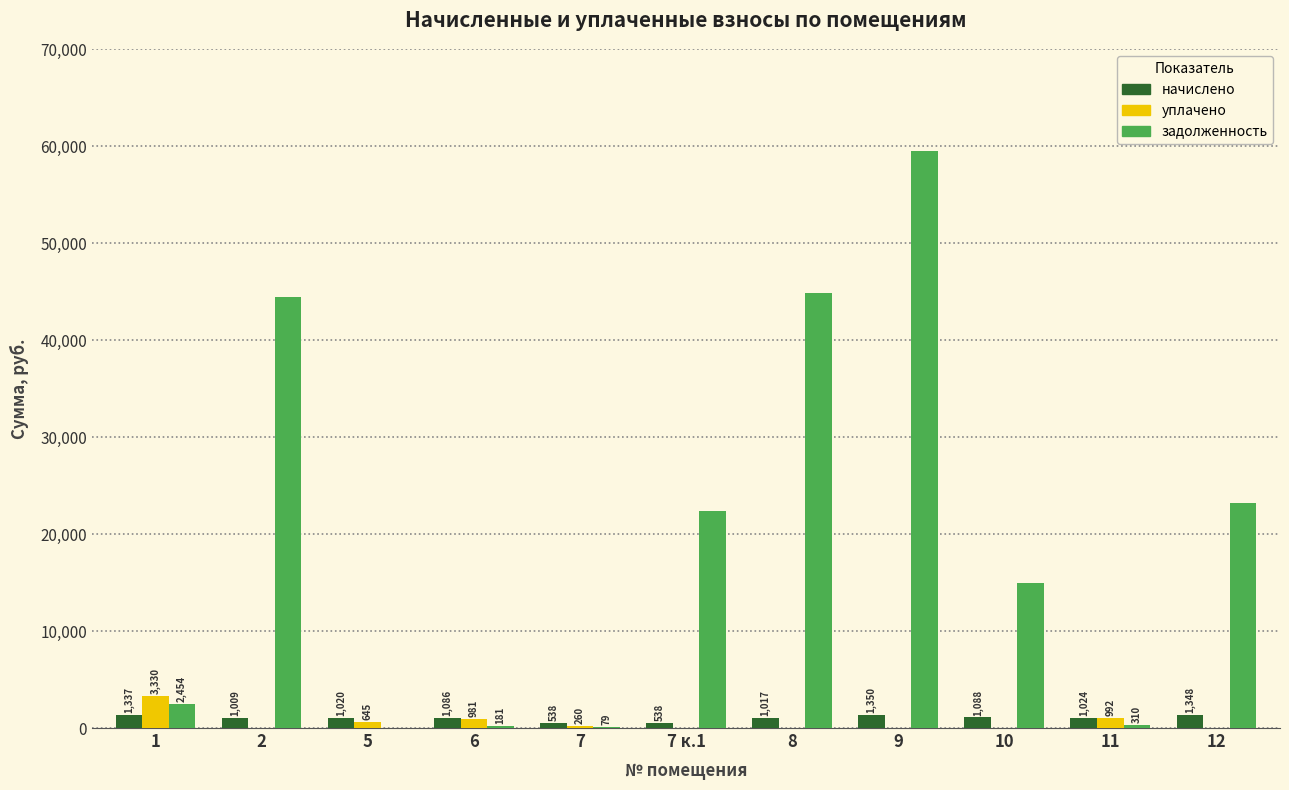

Which series changed the most between 6 and 7 к.1?

задолженность